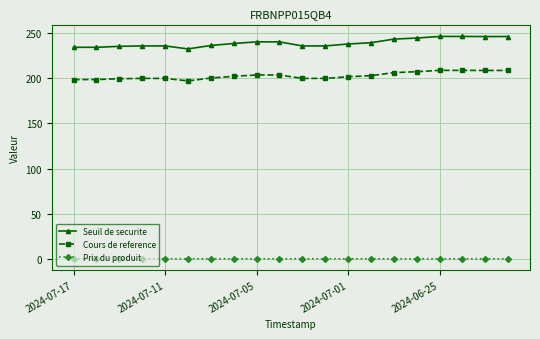

What is the value of the Cours de reference point at the 9th from the left?

203.8